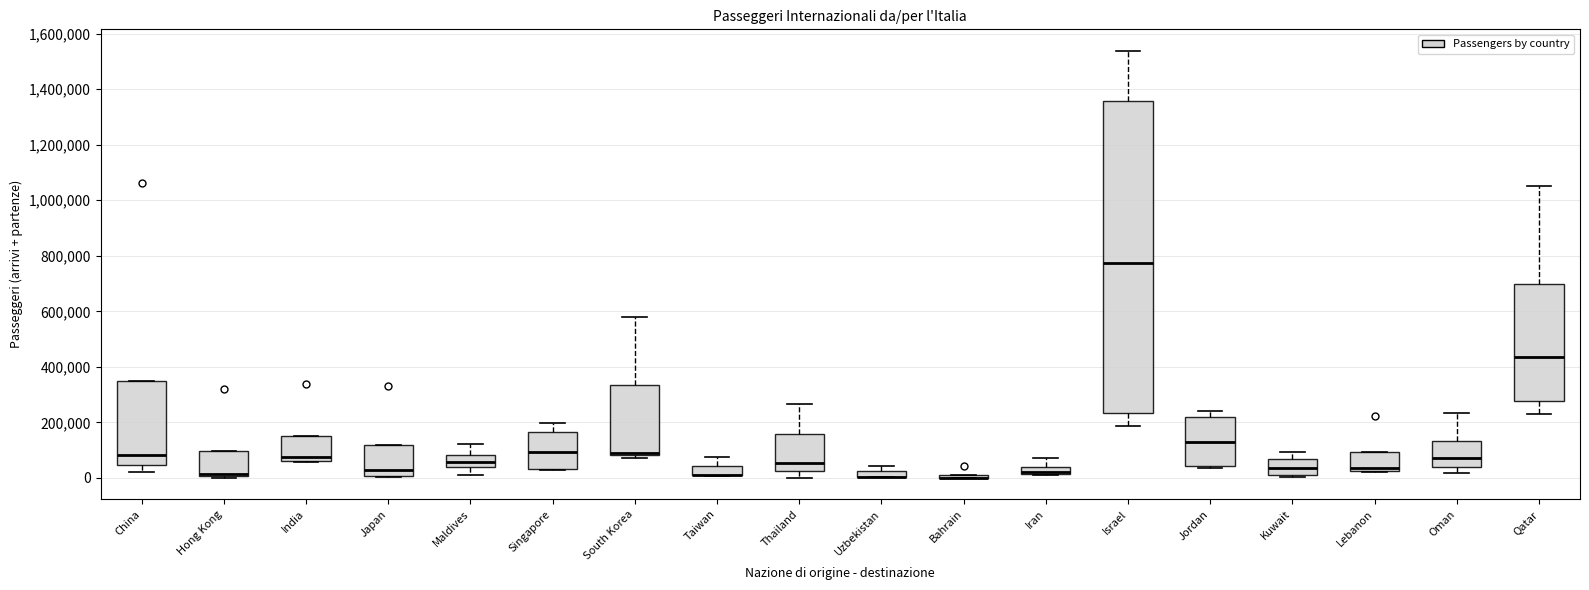

Which box is the tallest, from its lower edge to its upper edge?

Israel